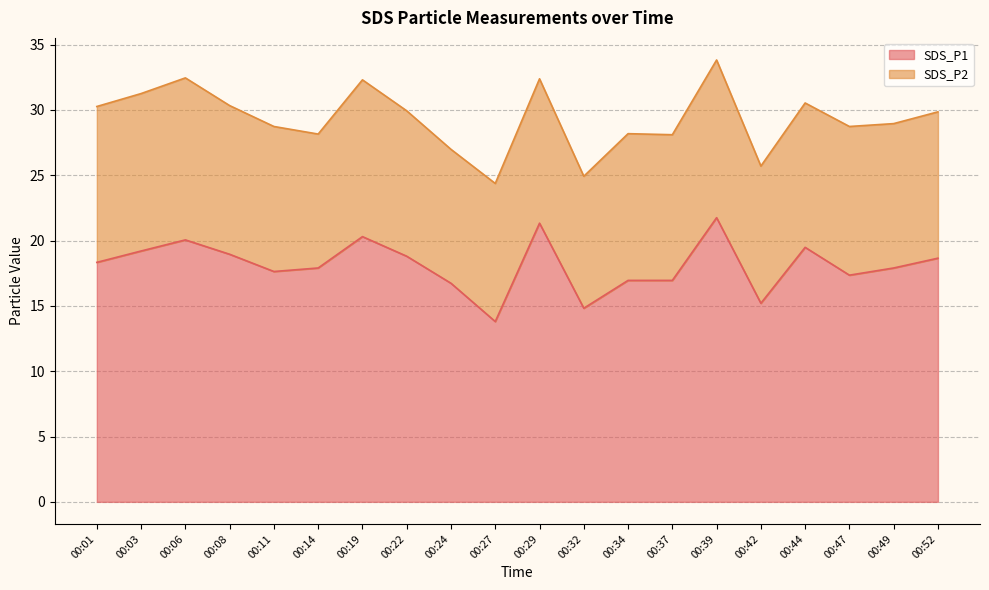

Is it true that the value at 00:01 is 26.2?

False